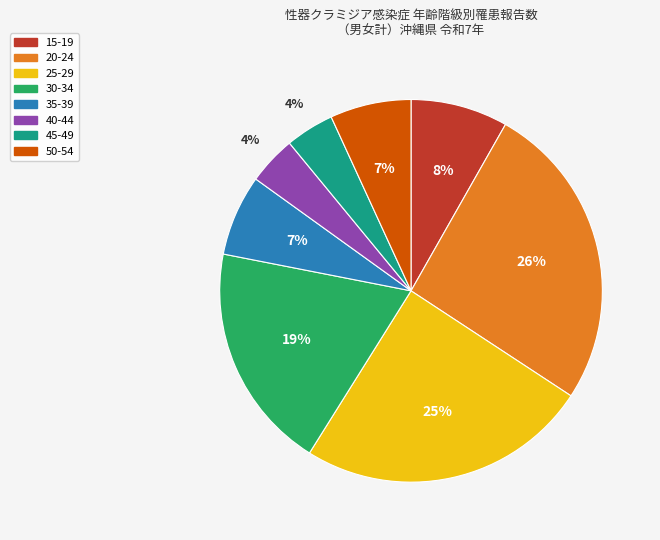

Does any single category account for the majority?

No